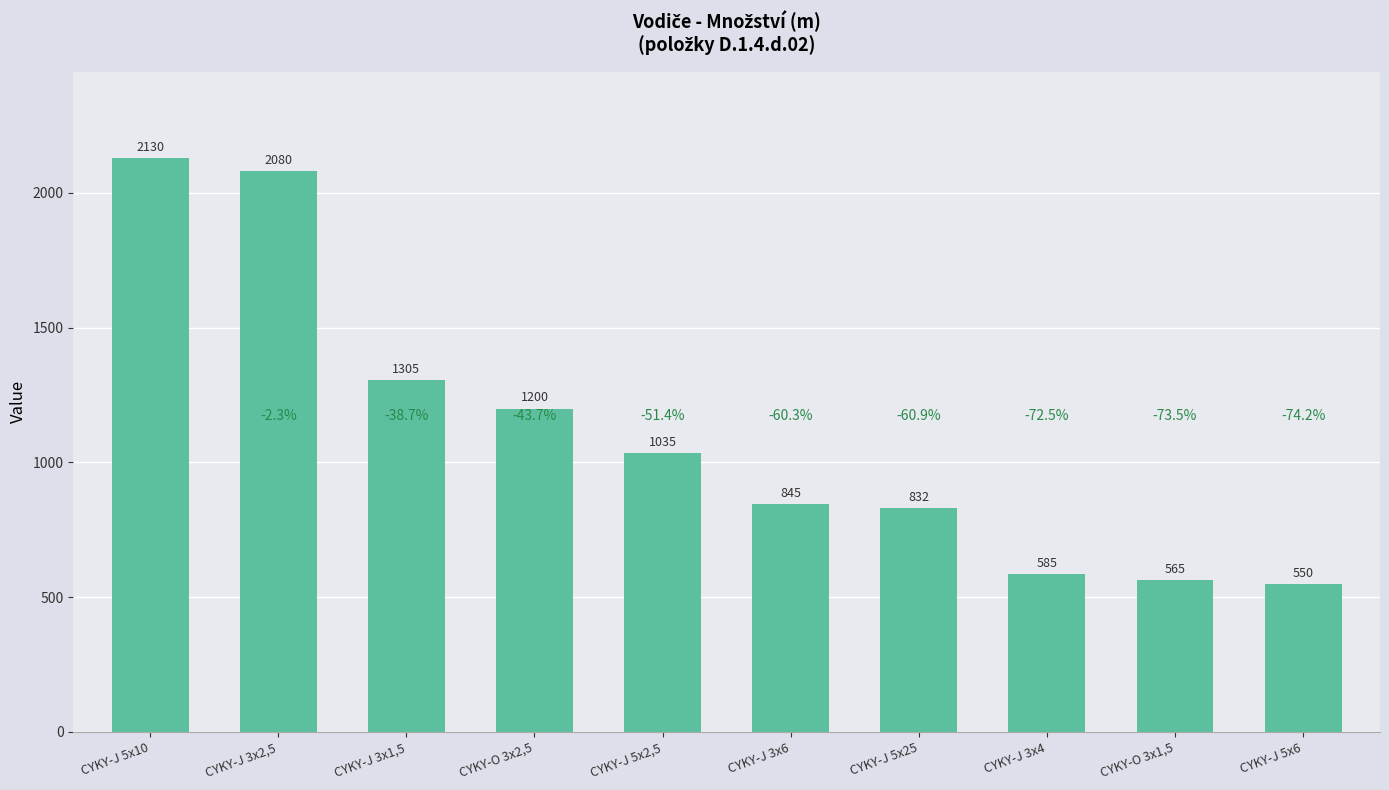

What is the difference between the values at CYKY-J 5x25 and CYKY-J 3x6?

13